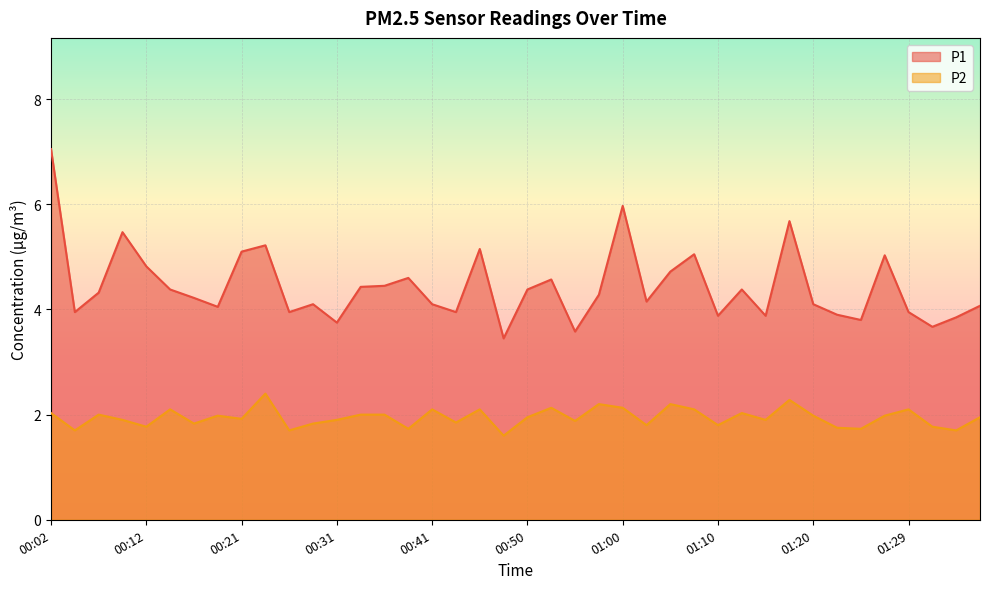

What is the spread (max minus min) of values at 00:38?

2.9